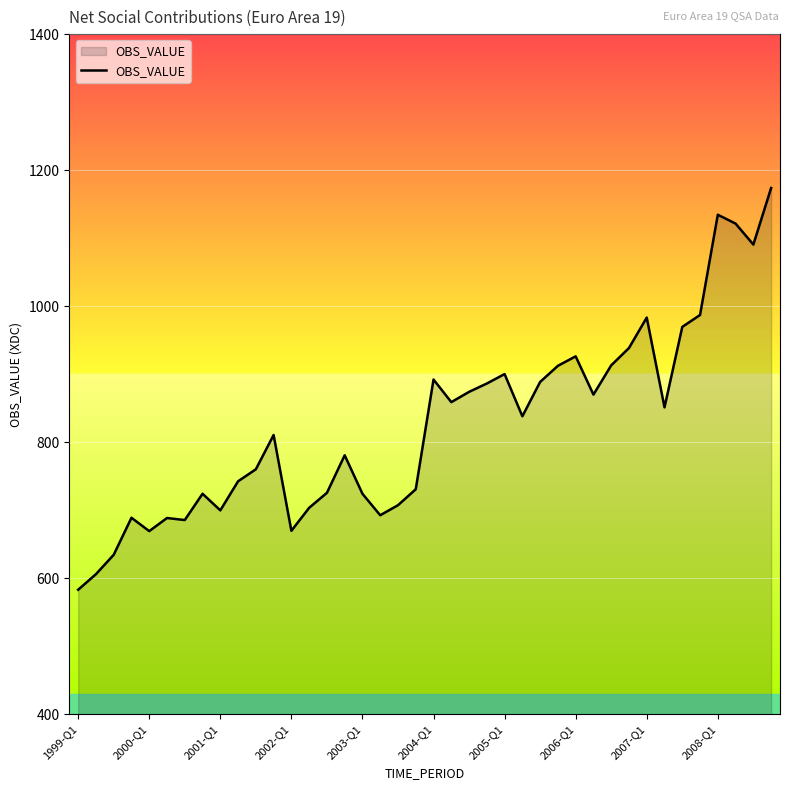

What is the greatest value displayed?

1173.8